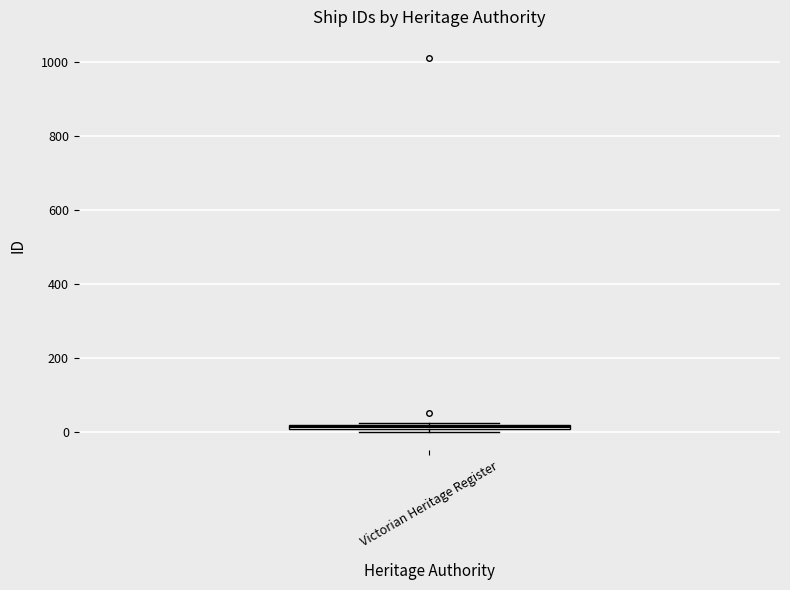

Where is the lower edge of the box for Victorian Heritage Register on the y-axis? The values are not printed on the chart, so give them approximately, as read against the axis.

0